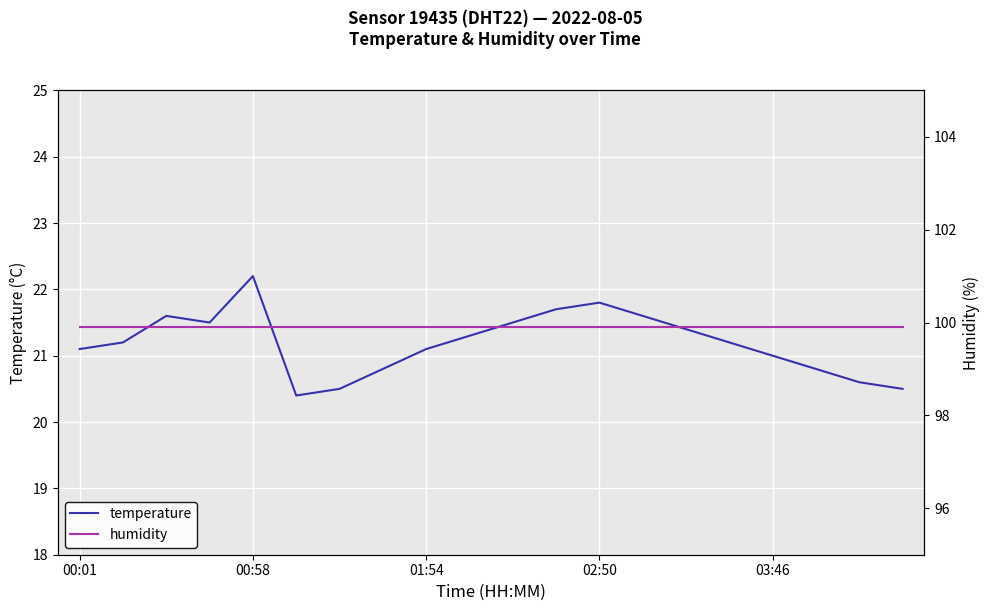

What is the sum of all humidity values?

1998.0